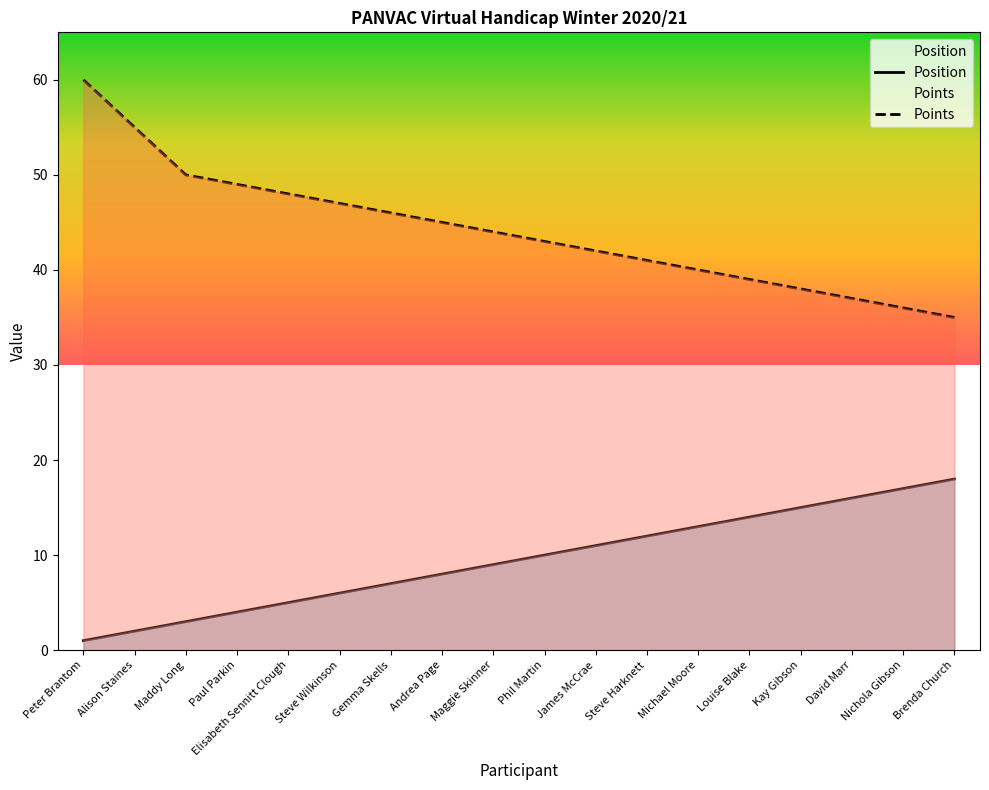

What is the total value across all series at Peter Brantom?

61